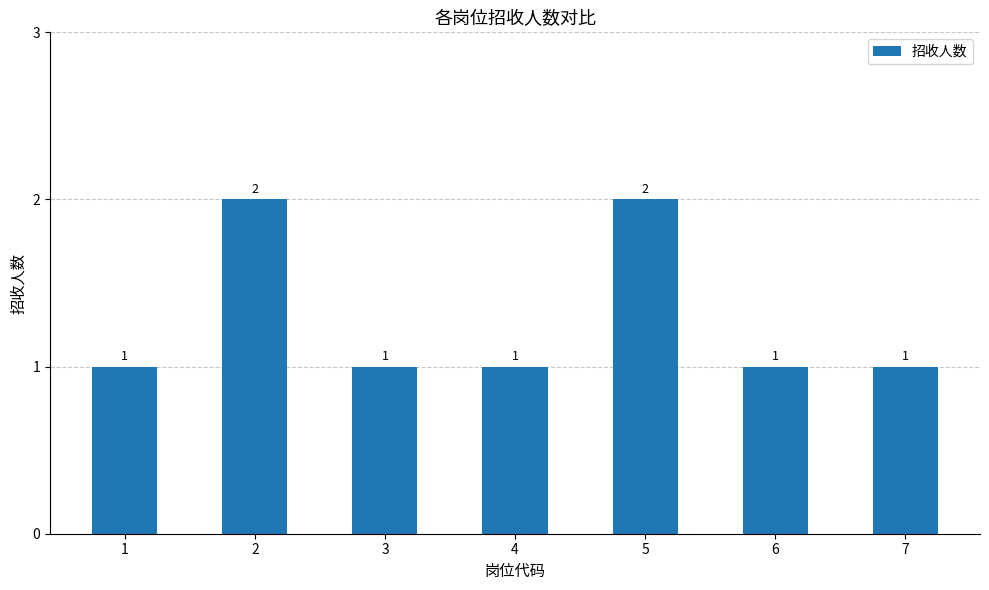

How many bars are there in total?

7